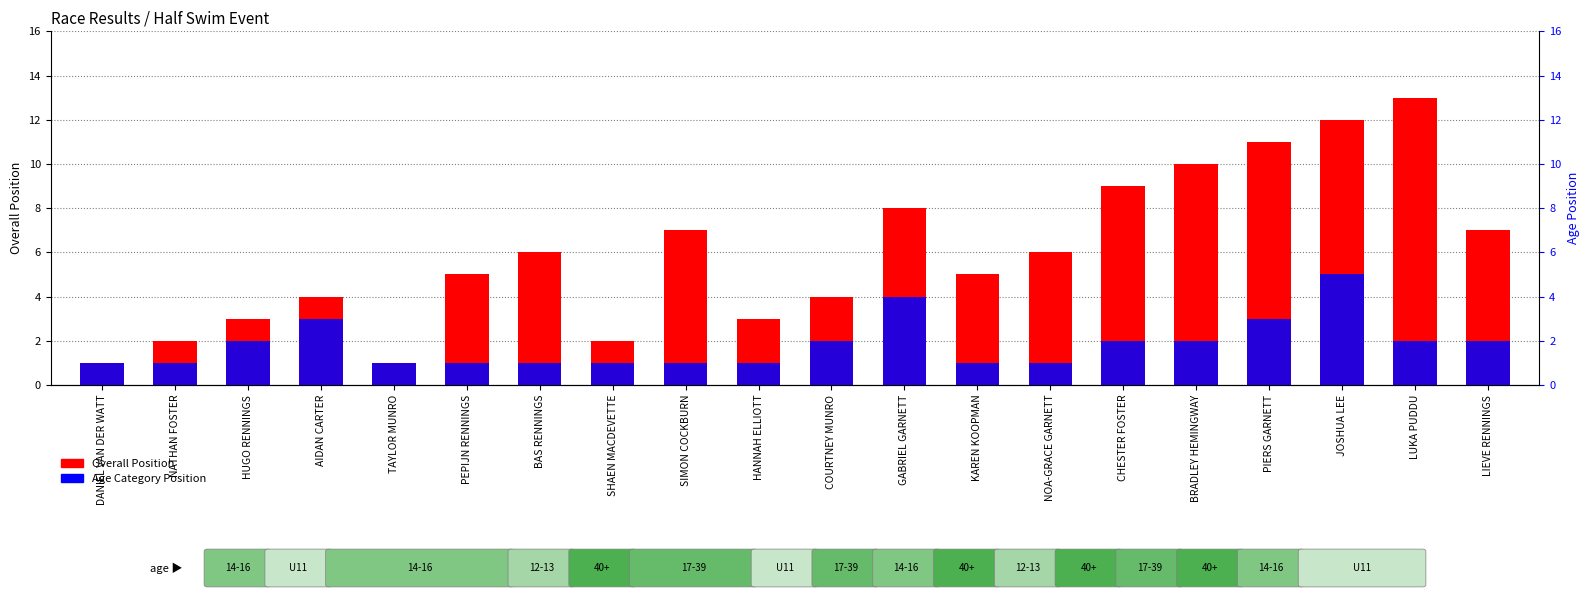

How many data points in Overall Position are above 6?

8